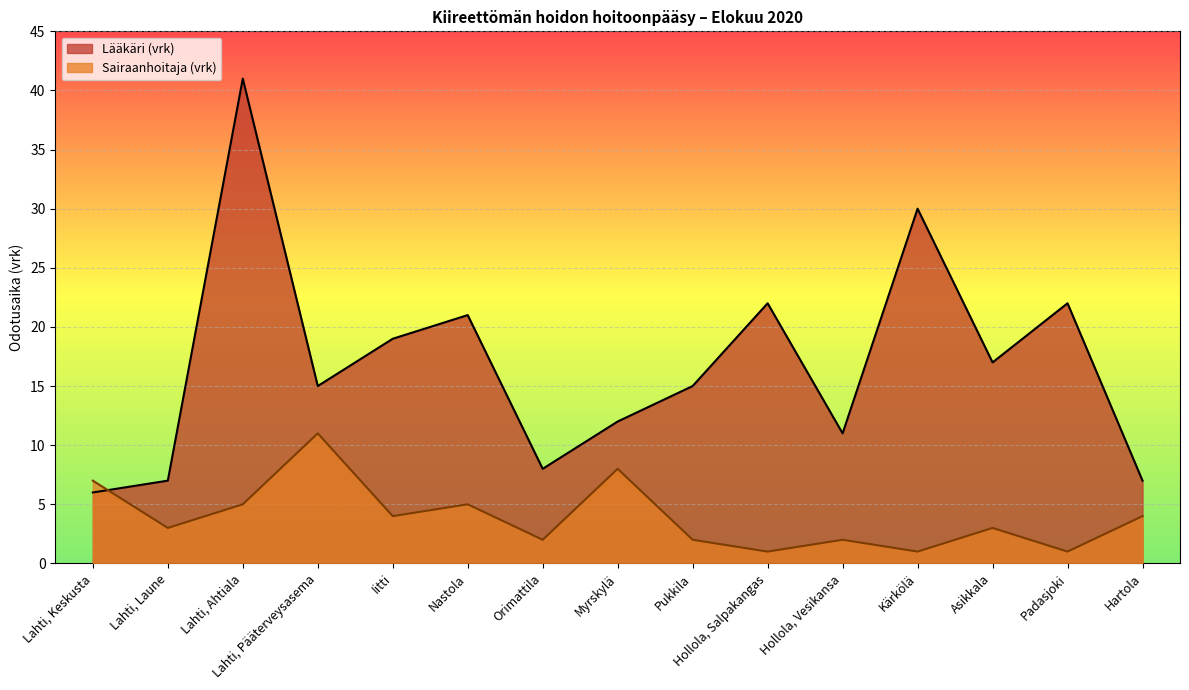

What is the maximum value shown in the chart?

41